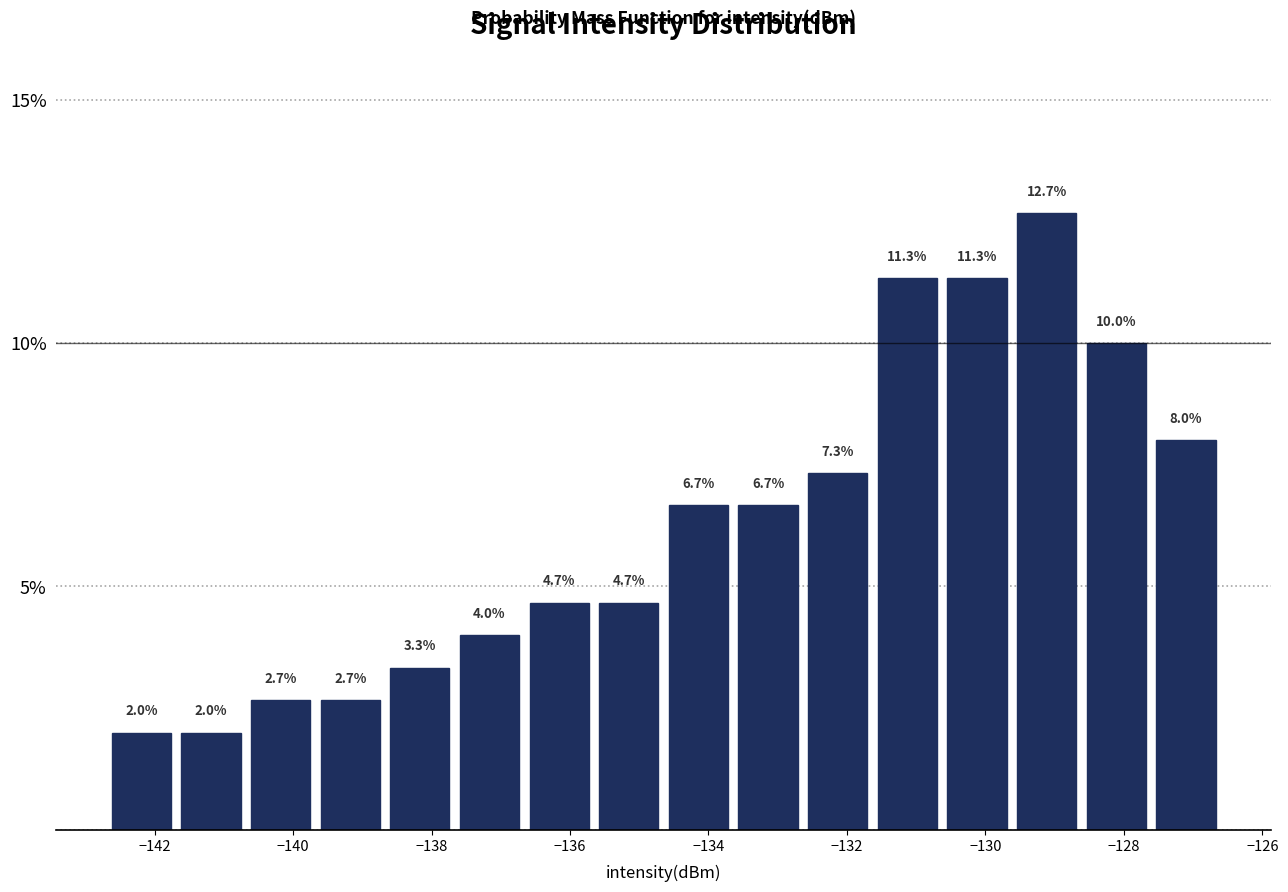

Reading left to right, transcribe this chart: for each bar, give the range it covers on the x-axis and its height. The bar edges are not printed on the chart, so give them approximately, as read against the axis.

-142.6 to -141.6: 2.0
-141.6 to -140.6: 2.0
-140.6 to -139.6: 2.7
-139.6 to -138.6: 2.7
-138.6 to -137.6: 3.3
-137.6 to -136.6: 4.0
-136.6 to -135.6: 4.7
-135.6 to -134.6: 4.7
-134.6 to -133.6: 6.7
-133.6 to -132.6: 6.7
-132.6 to -131.6: 7.3
-131.6 to -130.6: 11.3
-130.6 to -129.6: 11.3
-129.6 to -128.6: 12.7
-128.6 to -127.6: 10.0
-127.6 to -126.6: 8.0